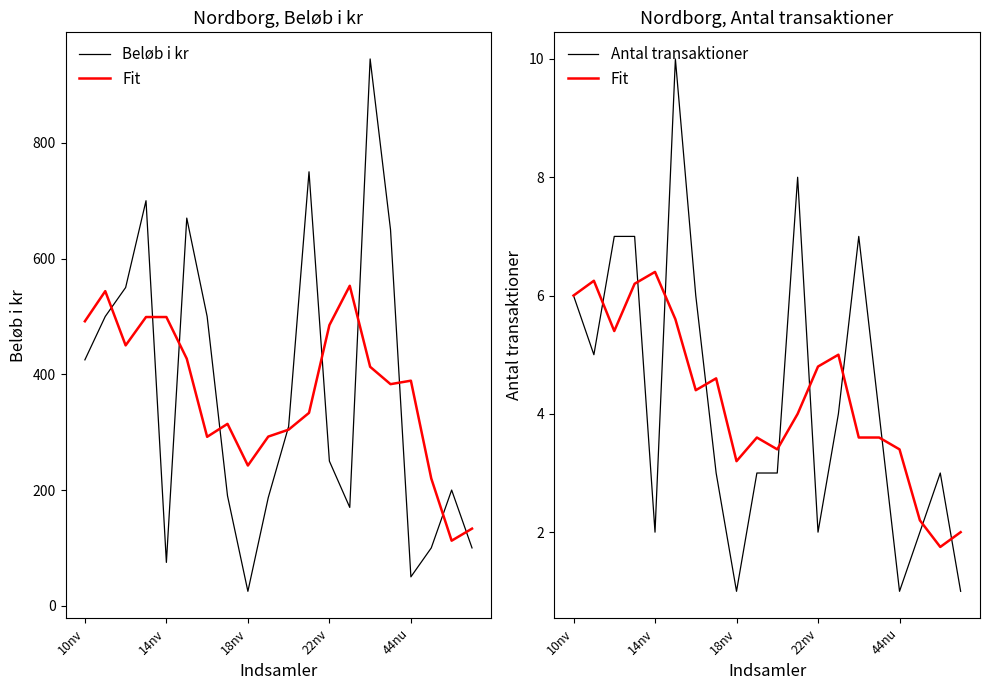

How many distinct data groups are displayed?

3